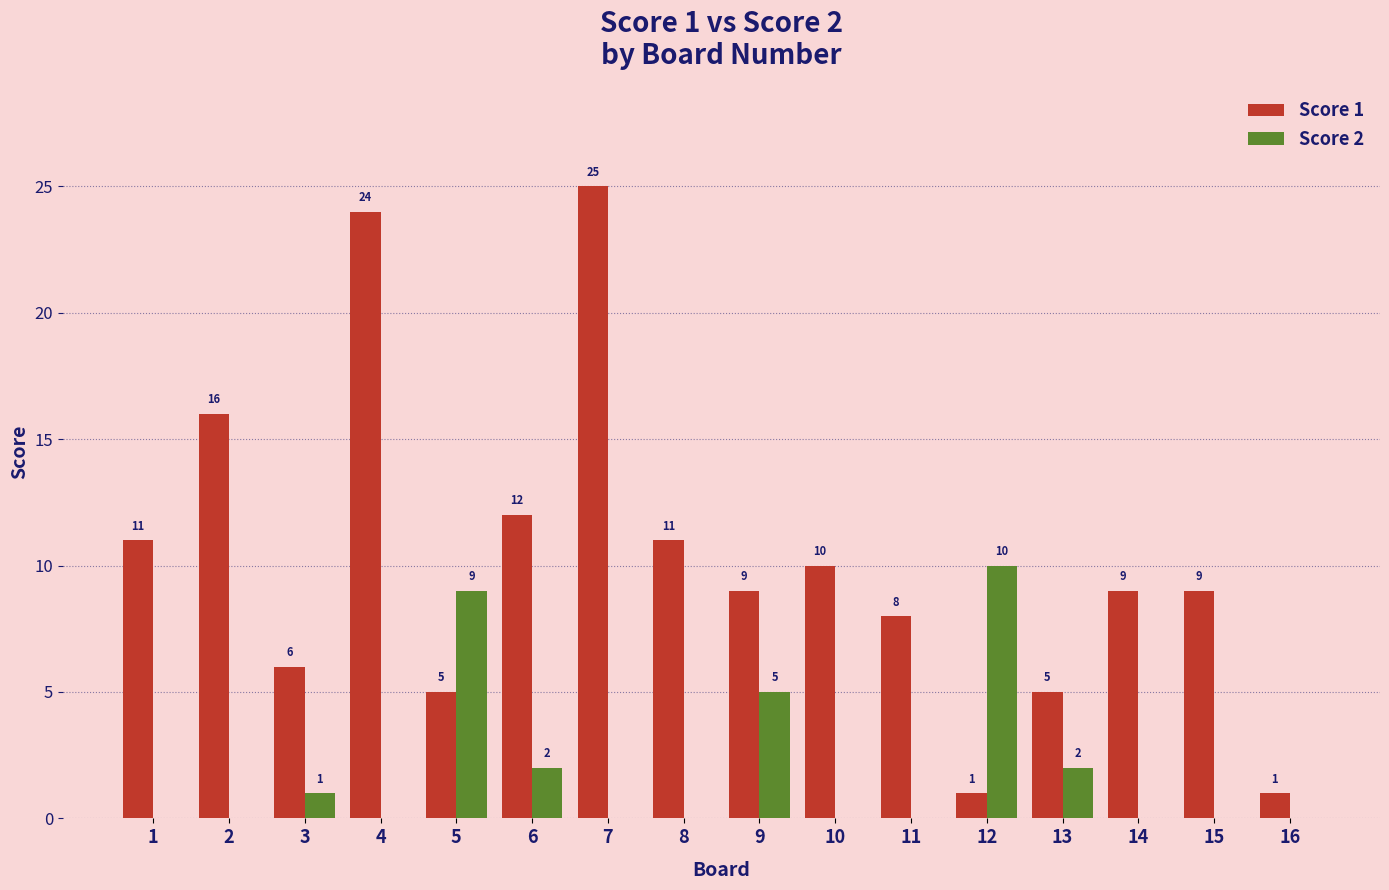

Between 2 and 5, which series saw the biggest shift?

Score 1